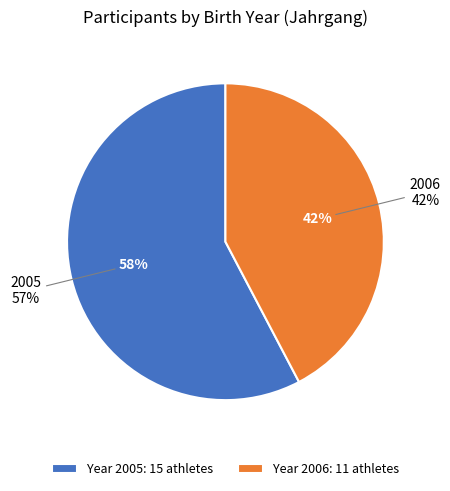

Do 2006 and 2005 together represent more than half of the pie?

Yes